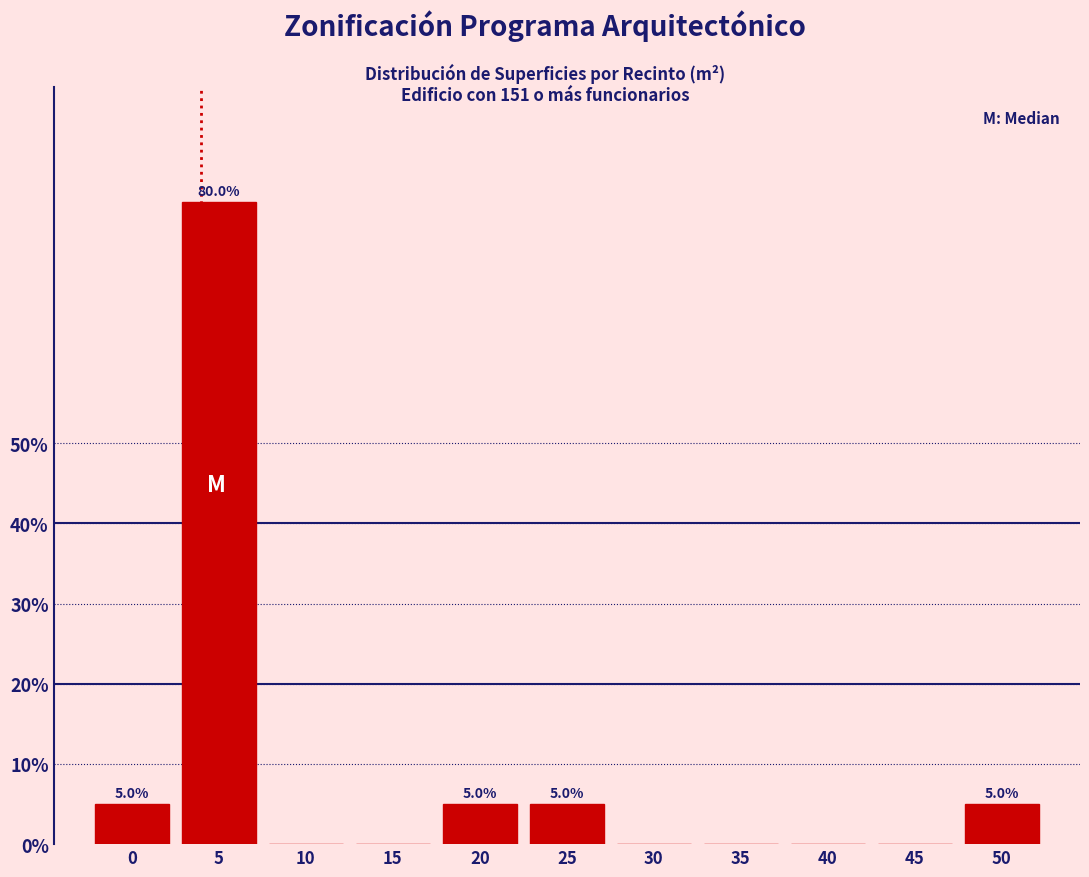

Reading left to right, list all the values displayed in this chart.

0=5	5=80	10=0	15=0	20=5	25=5	30=0	35=0	40=0	45=0	50=5